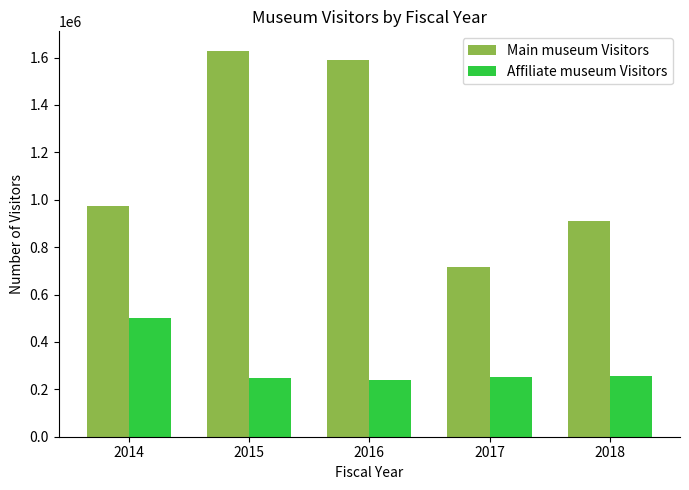

Which series has the widest spread of values?

Main museum Visitors